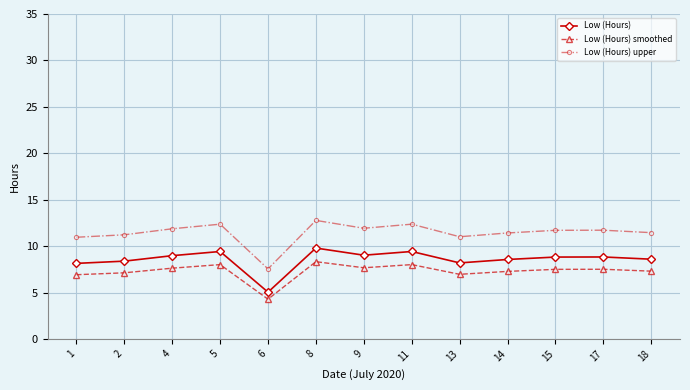

At which category does the chart reach its minimum across all series?

6